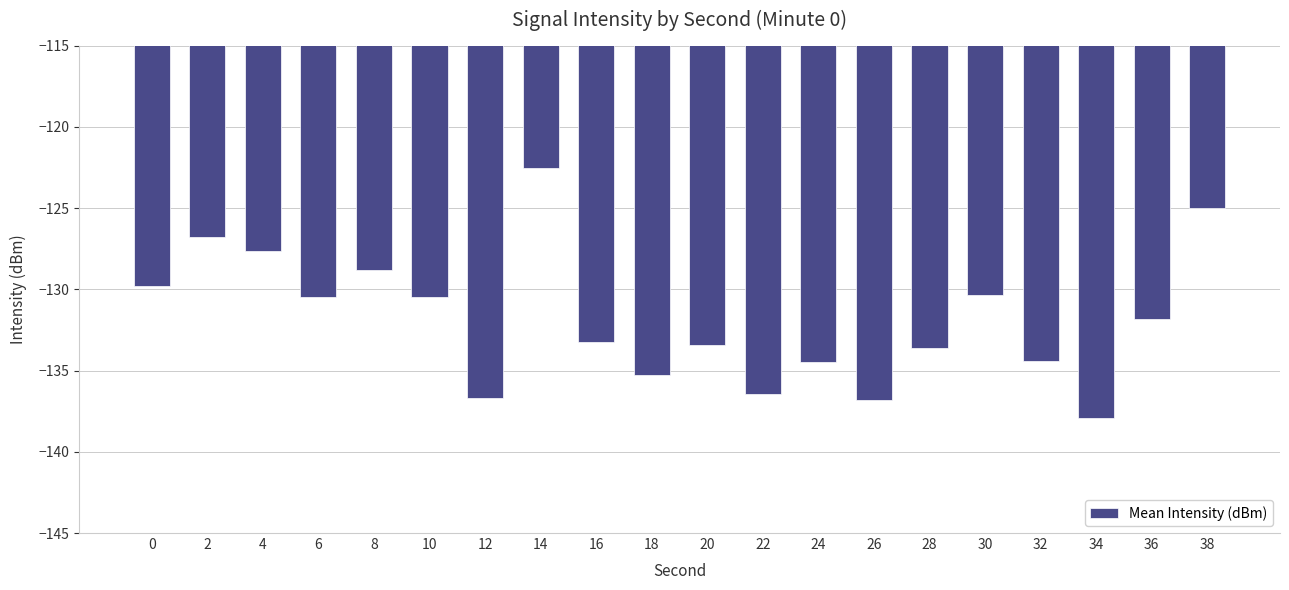

The chart shows a value of -125.0 at 38. True or false?

True